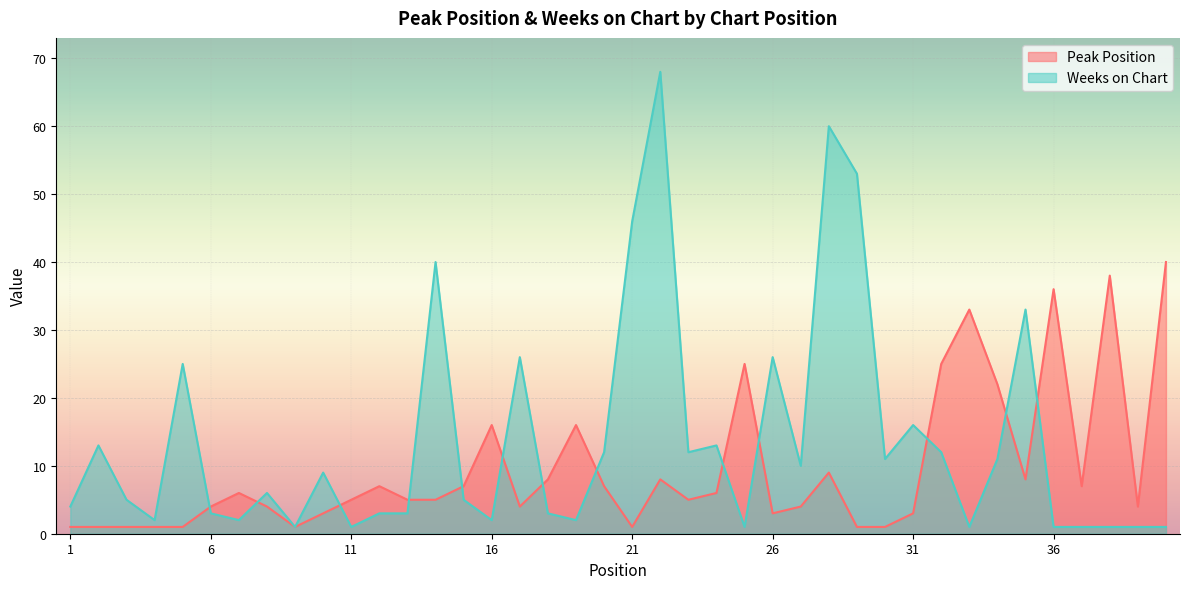

At 4, list the series in order from largest to smallest.

Weeks on Chart, Peak Position